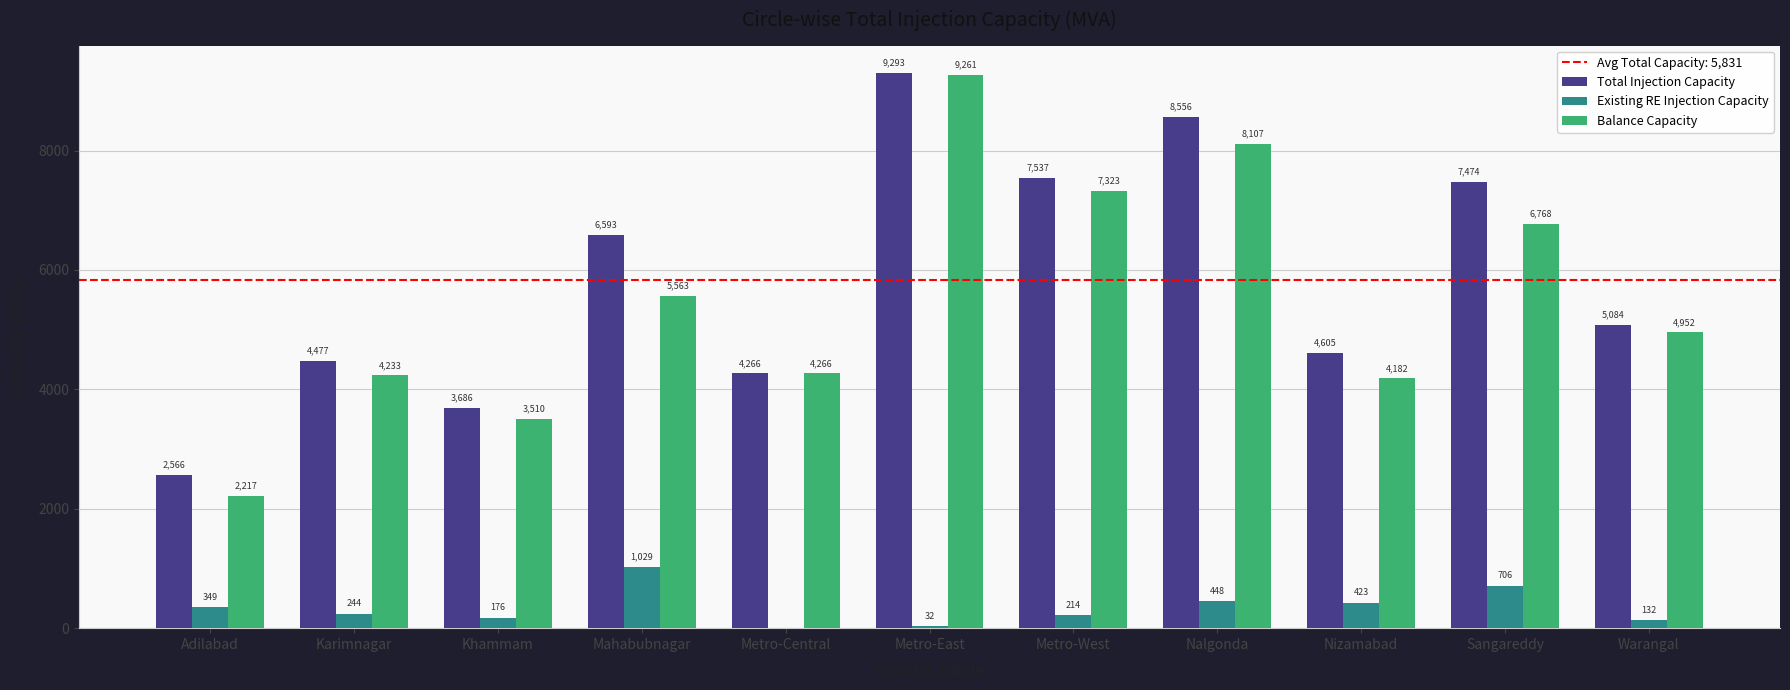

At which label does Total Injection Capacity first exceed 5084?

Mahabubnagar